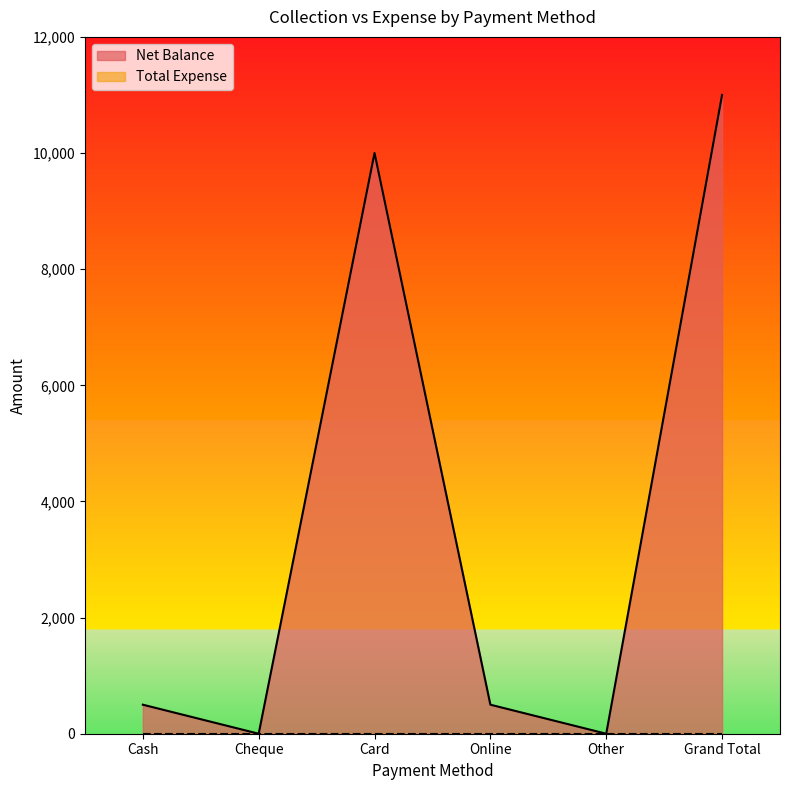

Between Other and Online, which is larger?

Online